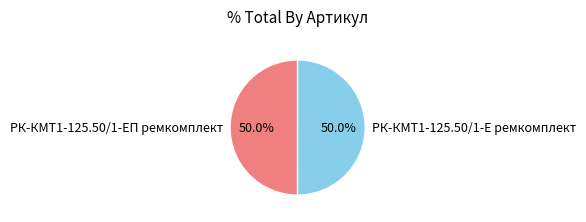

What is the total percentage of РК-КМТ1-125.50/1-Е ремкомплект and РК-КМТ1-125.50/1-ЕП ремкомплект?

100.0%